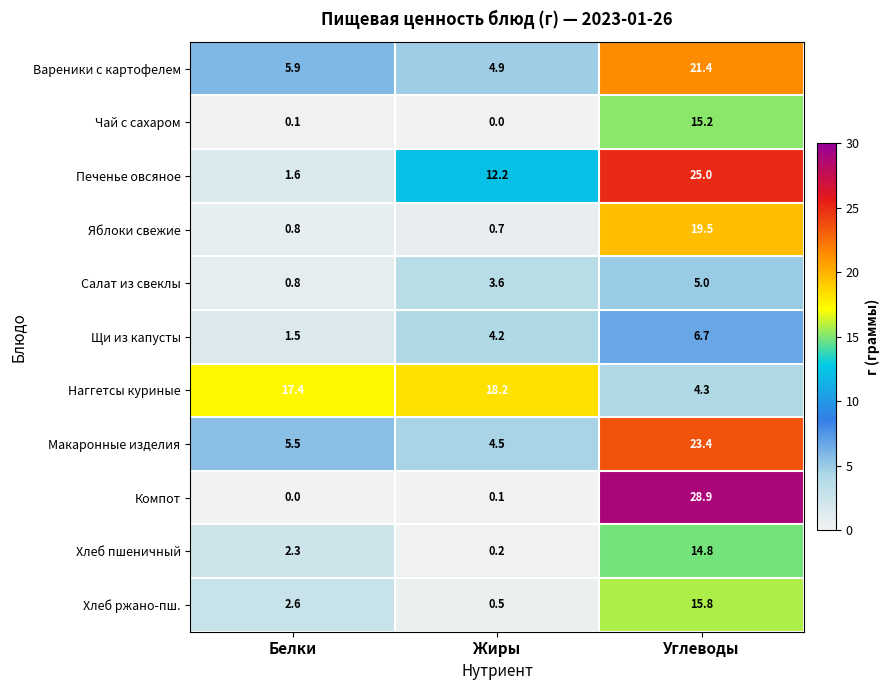

Rank the series by their maximum value, from lowest to highest.

Салат из свеклы, Щи из капусты, Хлеб пшеничный, Чай с сахаром, Хлеб ржано-пш., Наггетсы куриные, Яблоки свежие, Вареники с картофелем, Макаронные изделия, Печенье овсяное, Компот